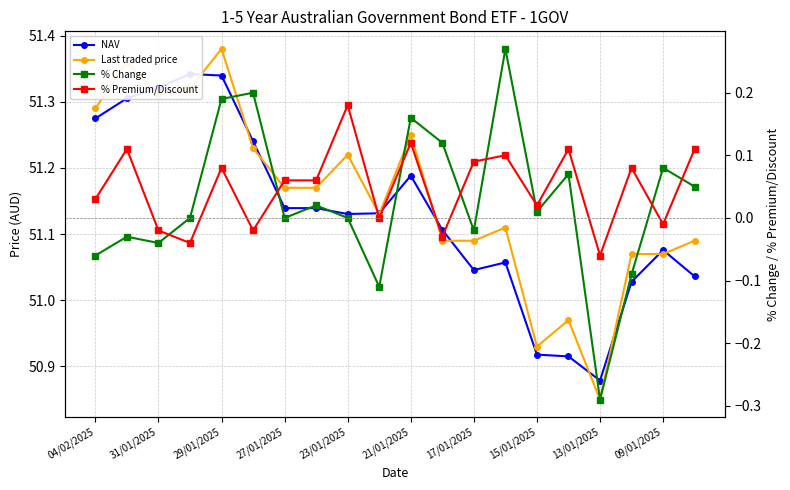

Which series has the largest range (max minus min)?

% Change